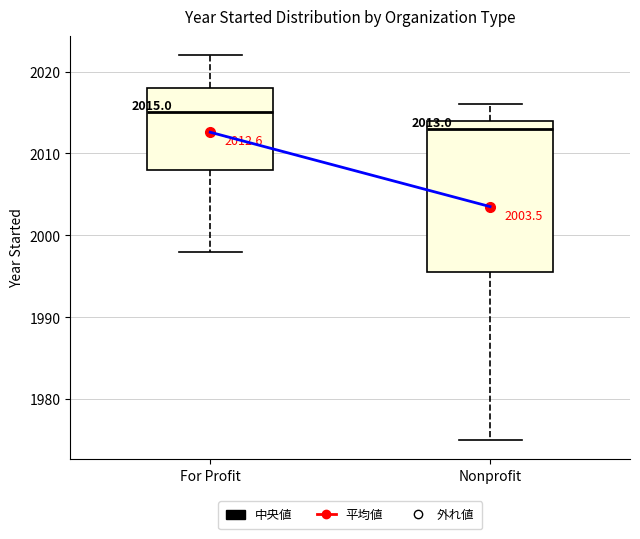

Which box's median line is the lowest?

Nonprofit